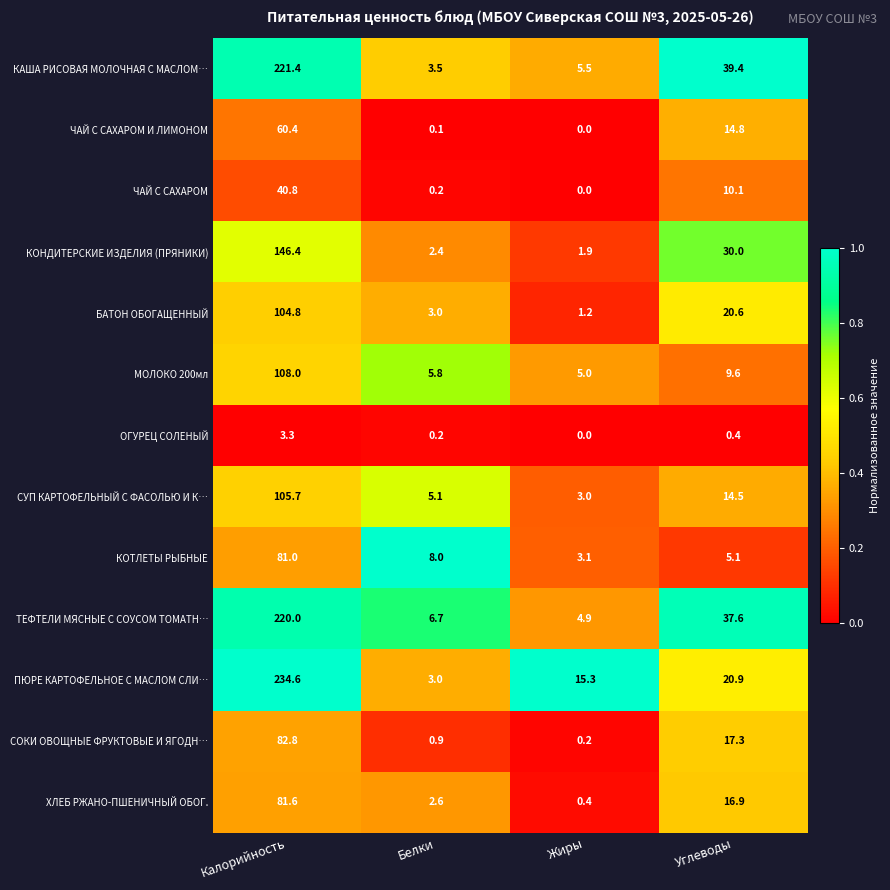

Rank the categories by ЧАЙ С САХАРОМ И ЛИМОНОМ value from lowest to highest.

Жиры, Белки, Углеводы, Калорийность